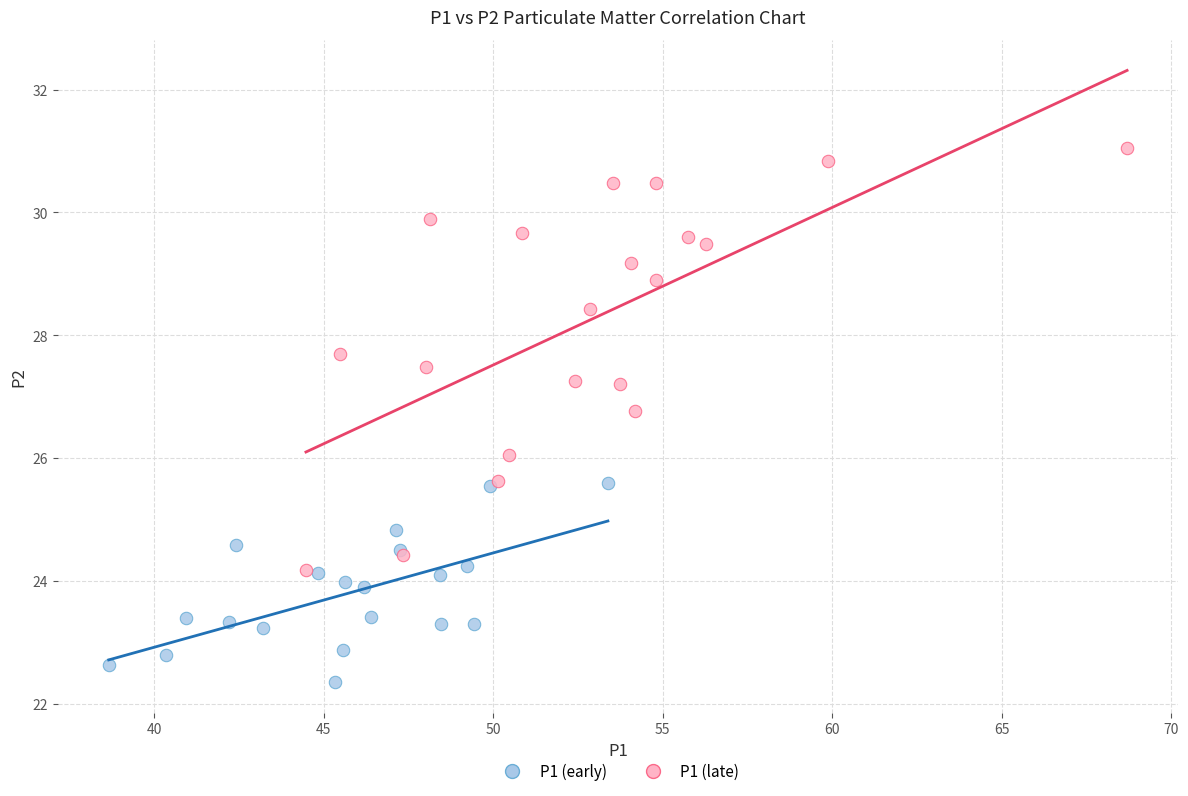

Which series contains the highest Y value?

P1 (late)